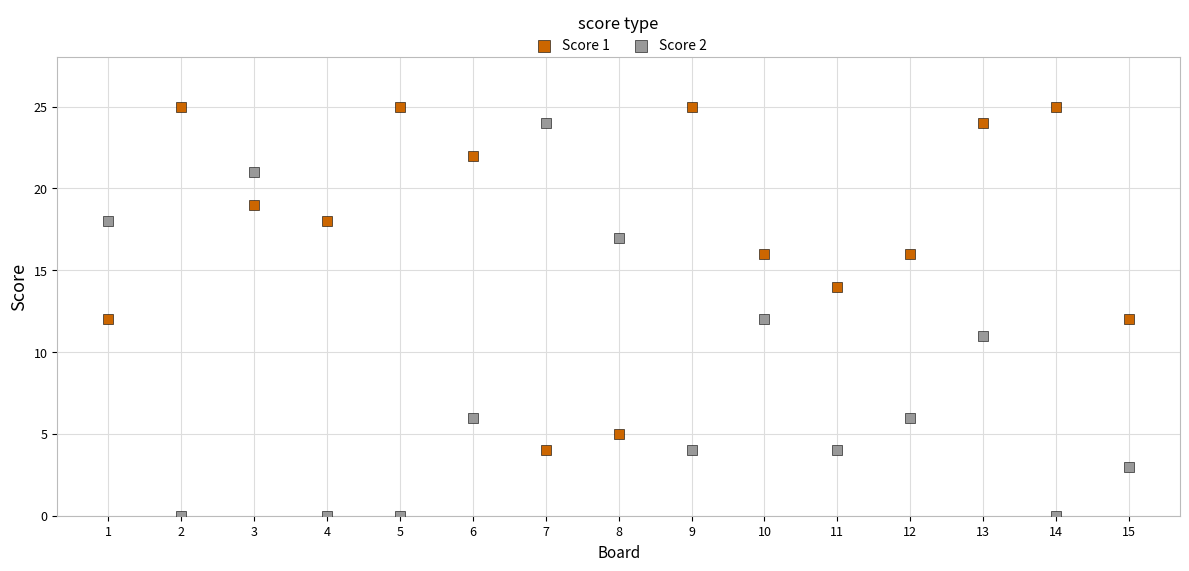

Which series contains the lowest Y value?

Score 2